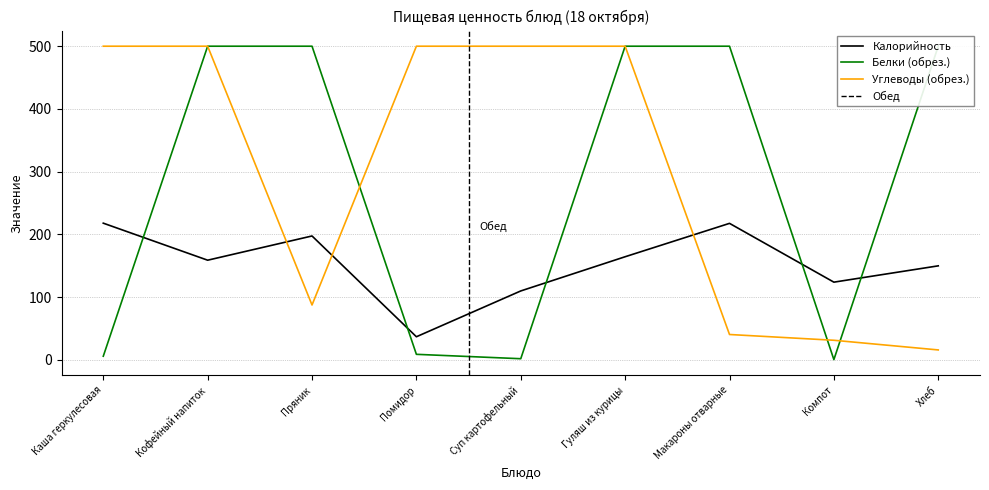

What is the total value across all series at Макароны отварные?

258.3